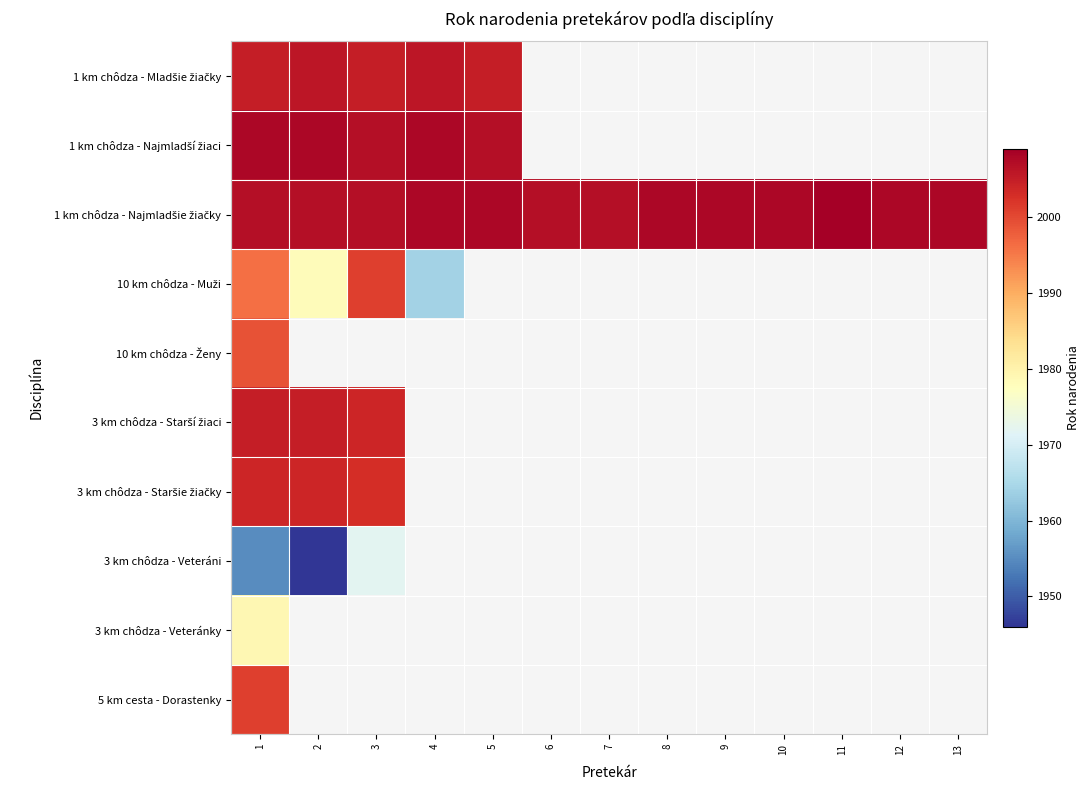

List the labels in order of 1 km chôdza - Najmladšie žiačky value, smallest first.

1, 2, 3, 6, 7, 4, 5, 8, 9, 10, 12, 13, 11